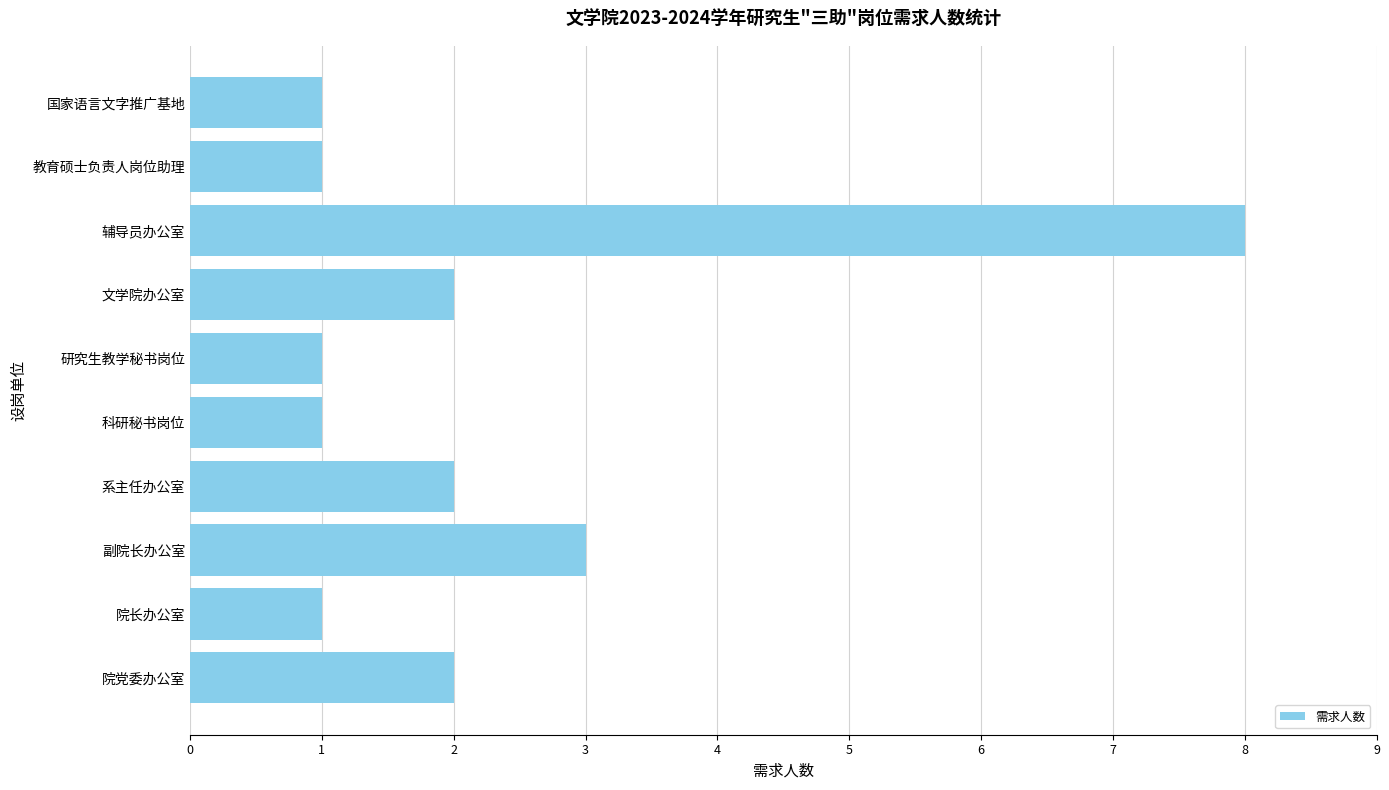

Between 文学院办公室 and 辅导员办公室, which is larger?

辅导员办公室